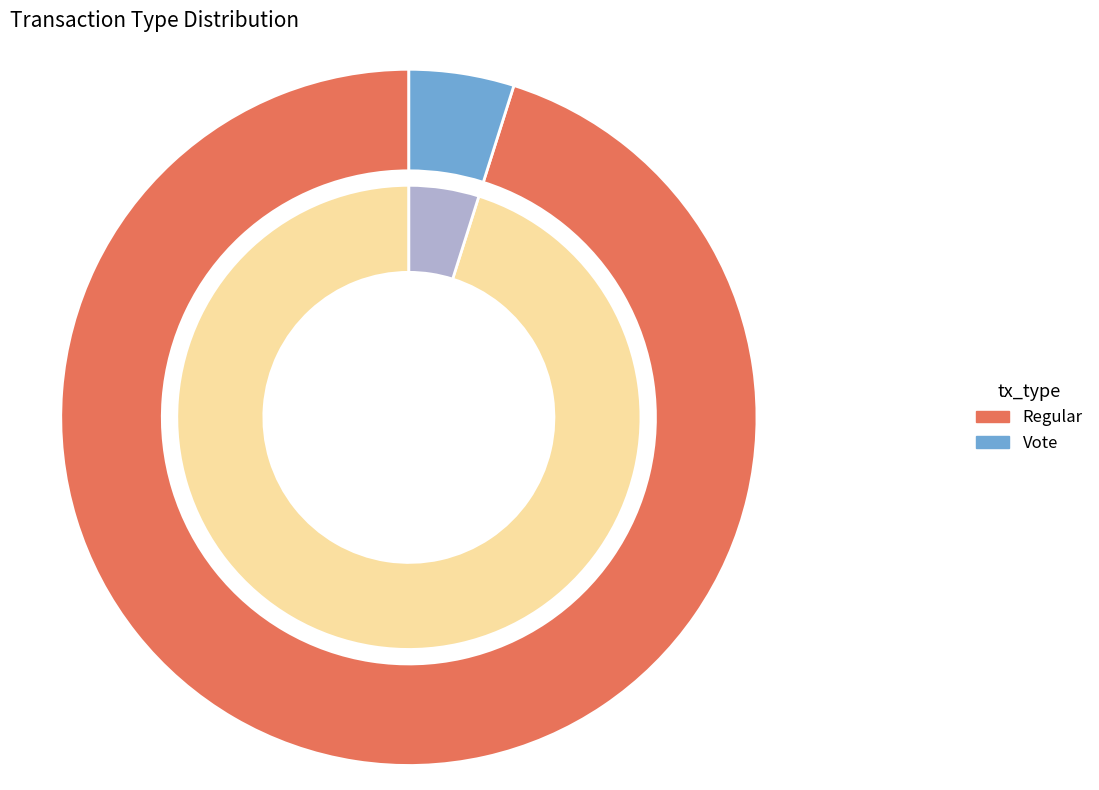

What is the largest slice in the pie chart?

Regular